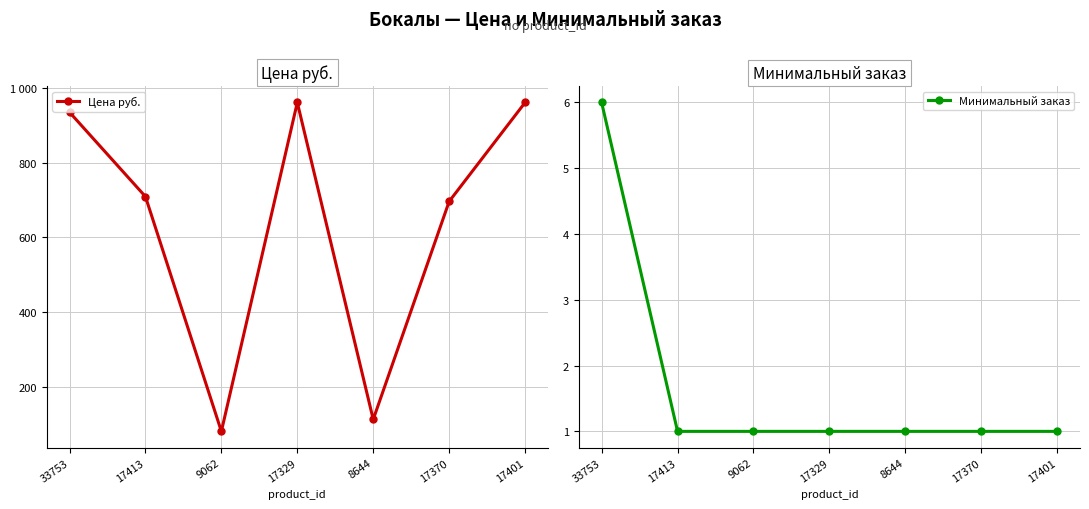

At which category is the sum across all series the highest?

17329